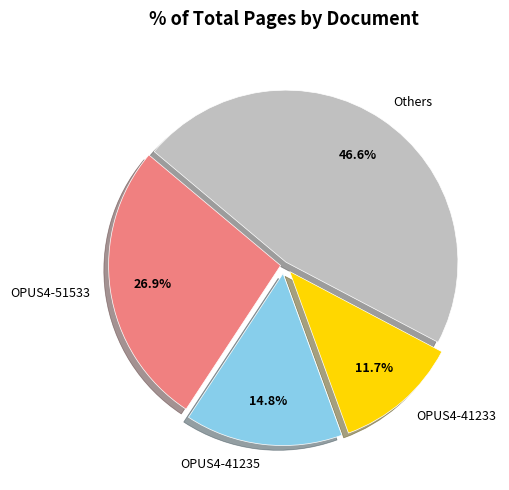

How many slices are in this pie chart?

4